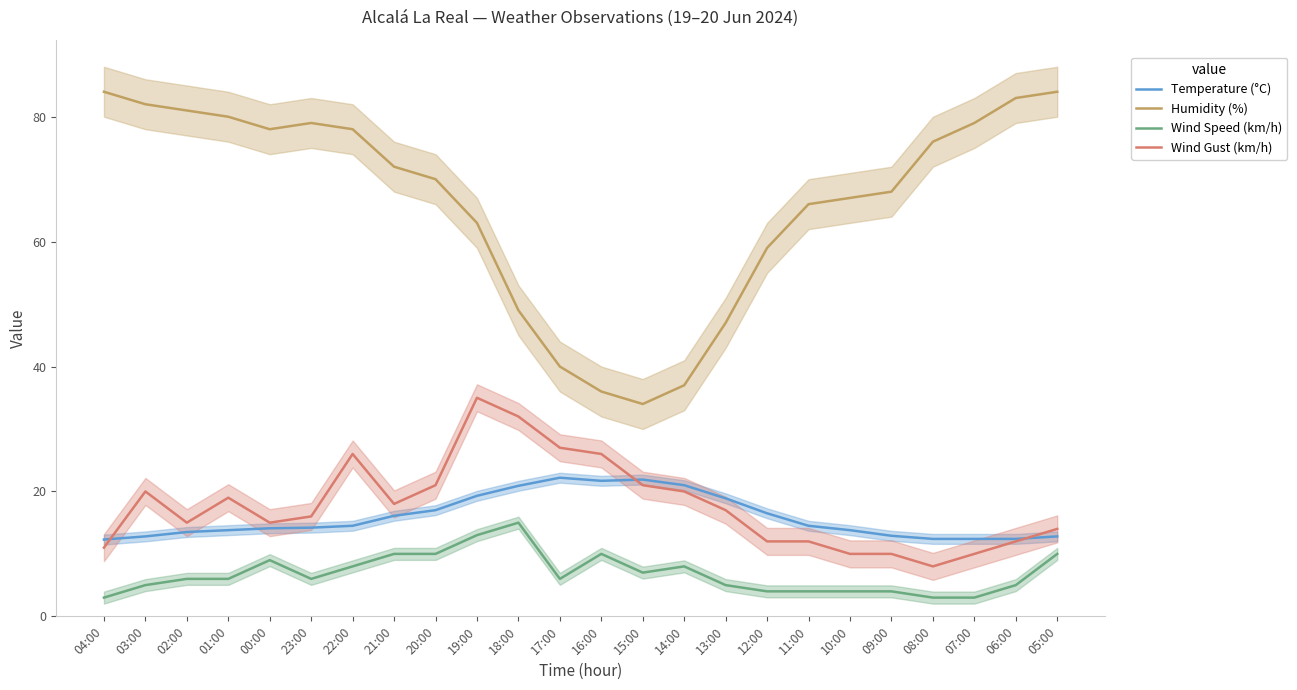

At which label does Wind Speed (km/h) reach its minimum?

04:00